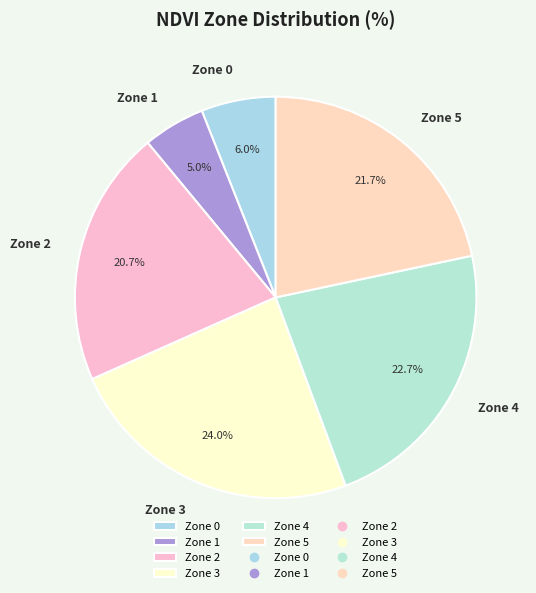

Is it true that Zone 5 is 22% of the pie?

True